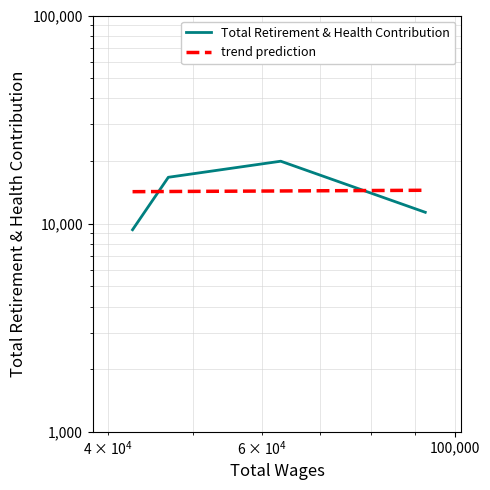

Does the chart have visible grid lines?

Yes